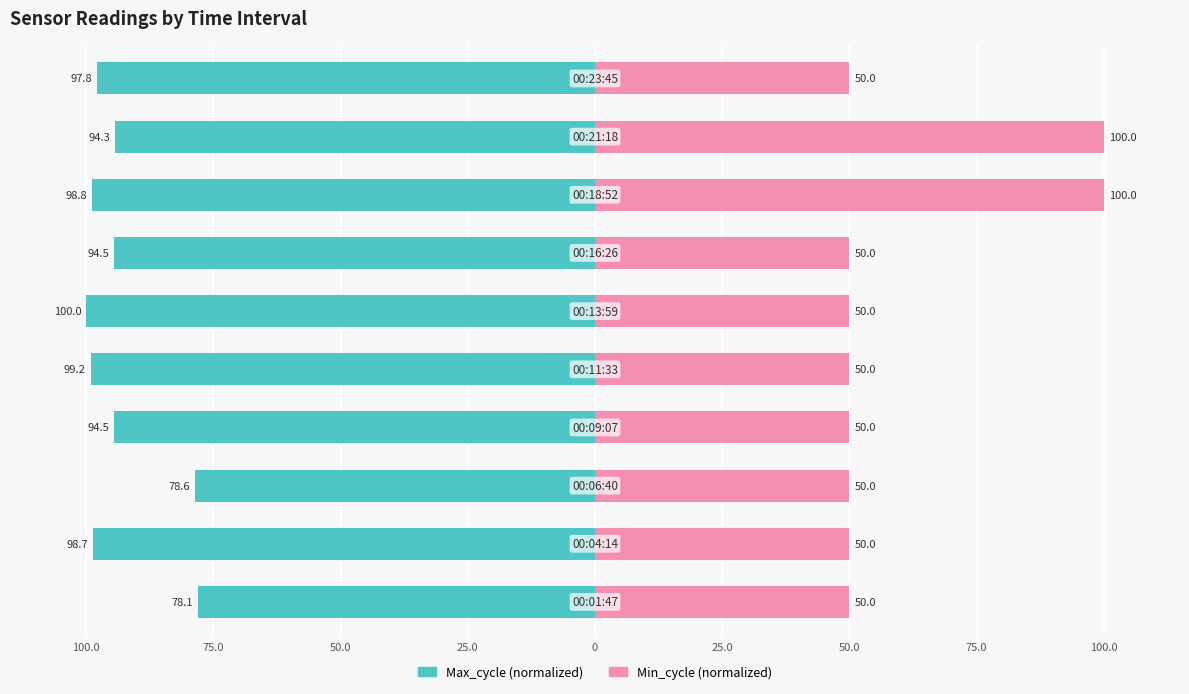

What value does the Min_cycle series have at 9?

50.0